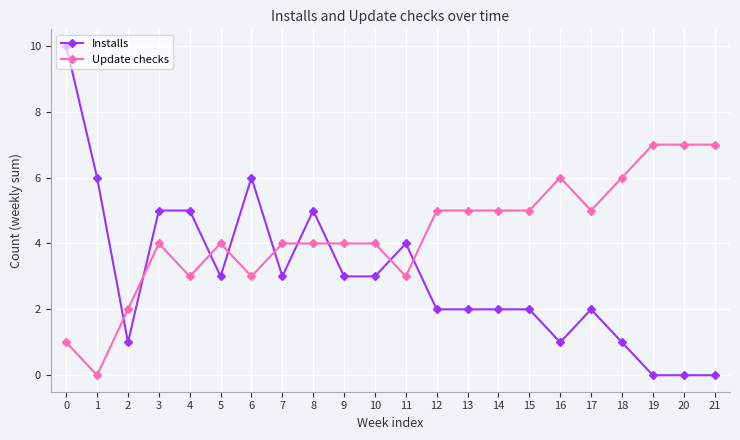

At 19, list the series in order from smallest to largest.

Installs, Update checks